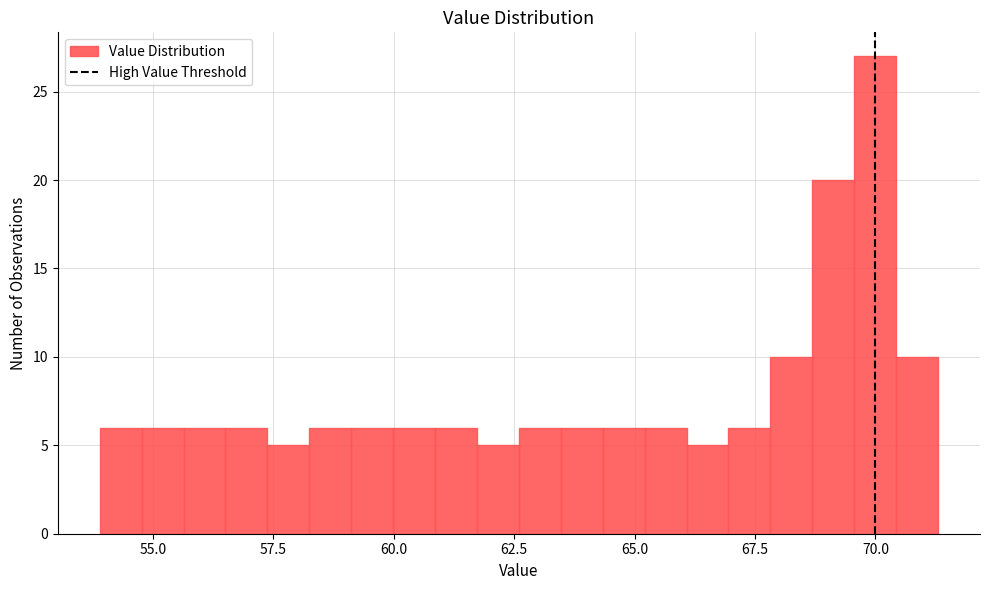

Around what value on the x-axis is the tallest bar? Give the approximate position of its centre, as read against the axis.

70.0